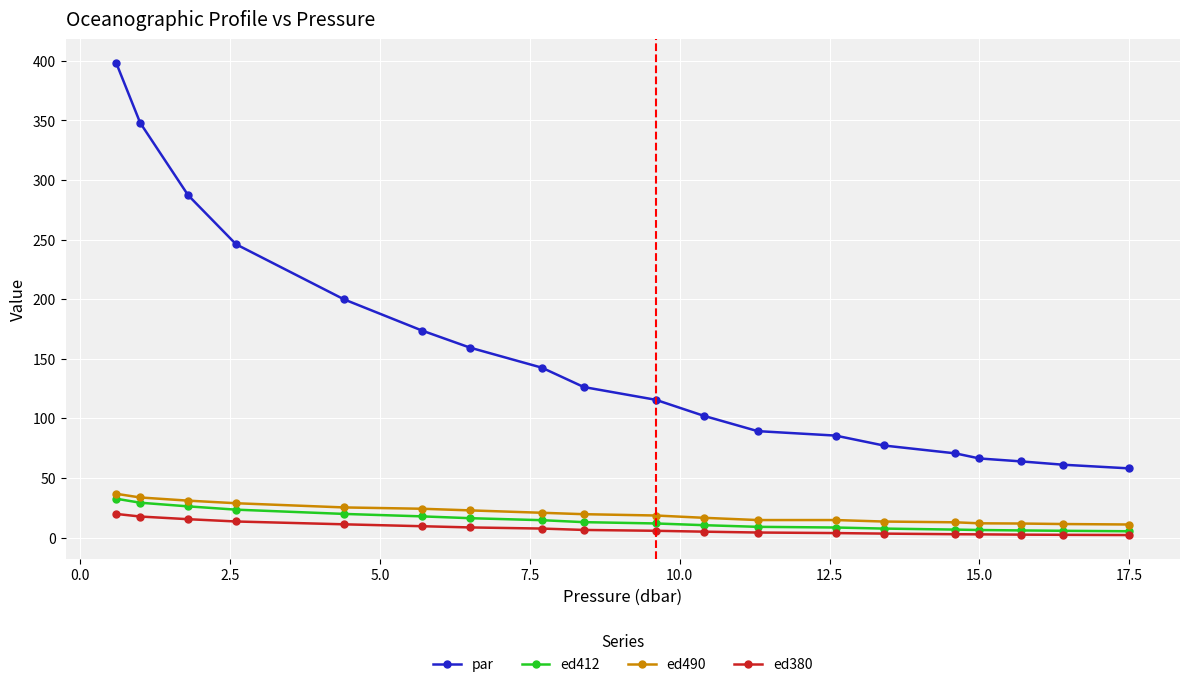

Which series has the widest spread of values?

par